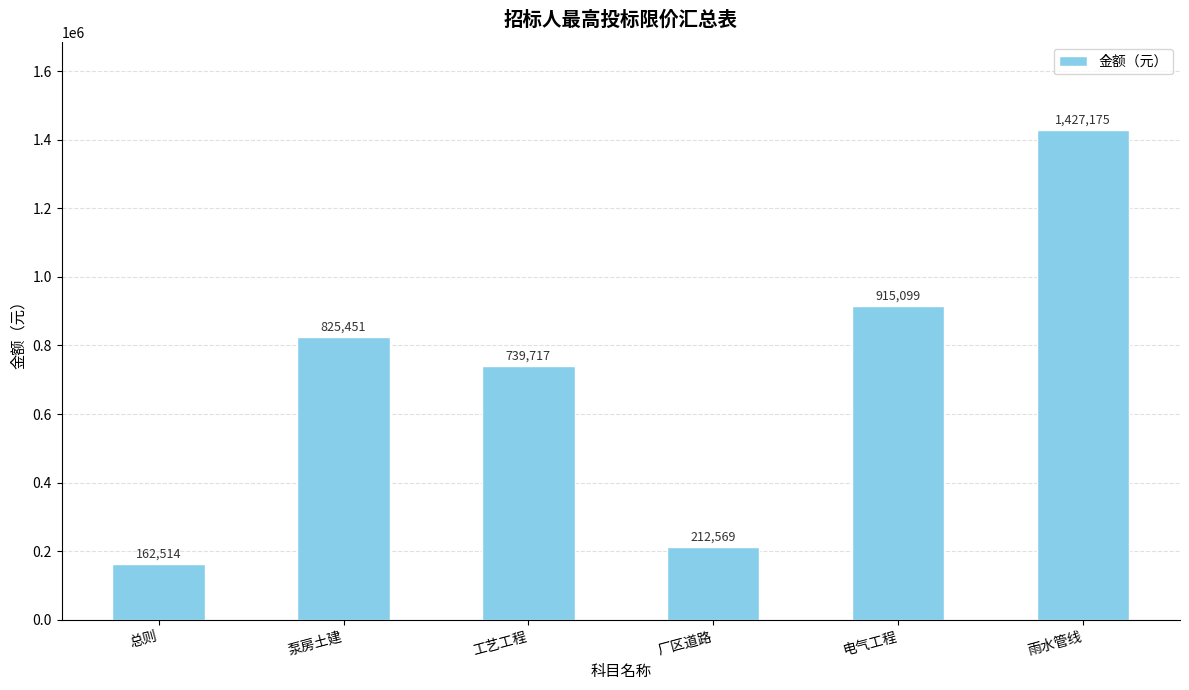

Which label corresponds to the smallest value in the chart?

总则